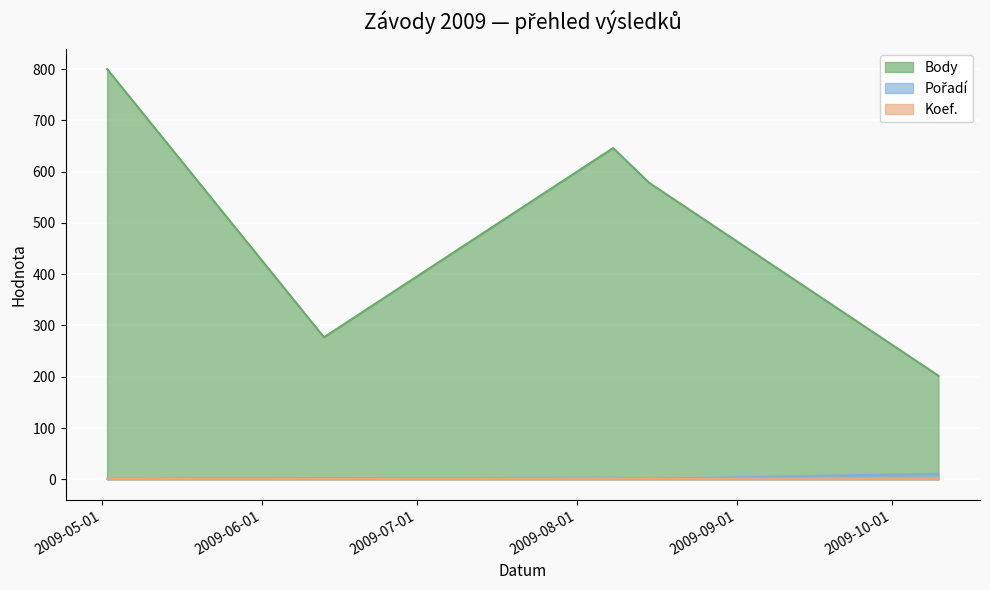

Reading right to left, what are all the values shown in this chart?

Body: 202	578	646	277	800
Pořadí: 11	1	3	2	1
Koef.: 2	1	2	1	1